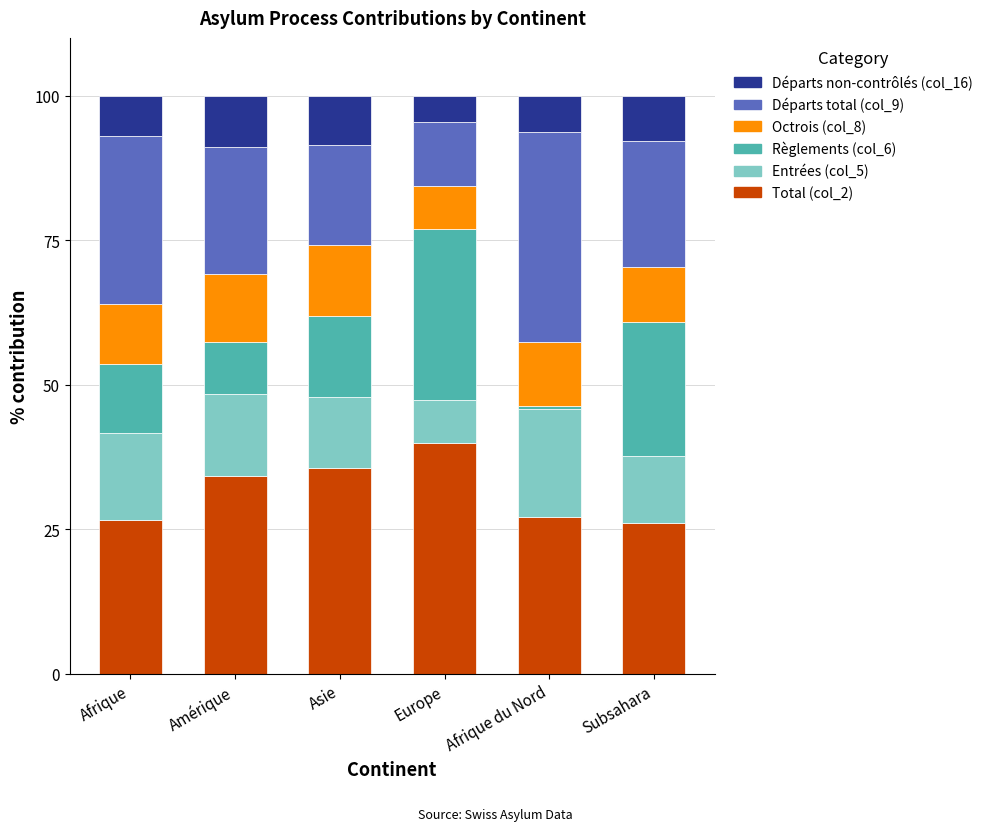

What is the total value across all series at Amérique?

100.0